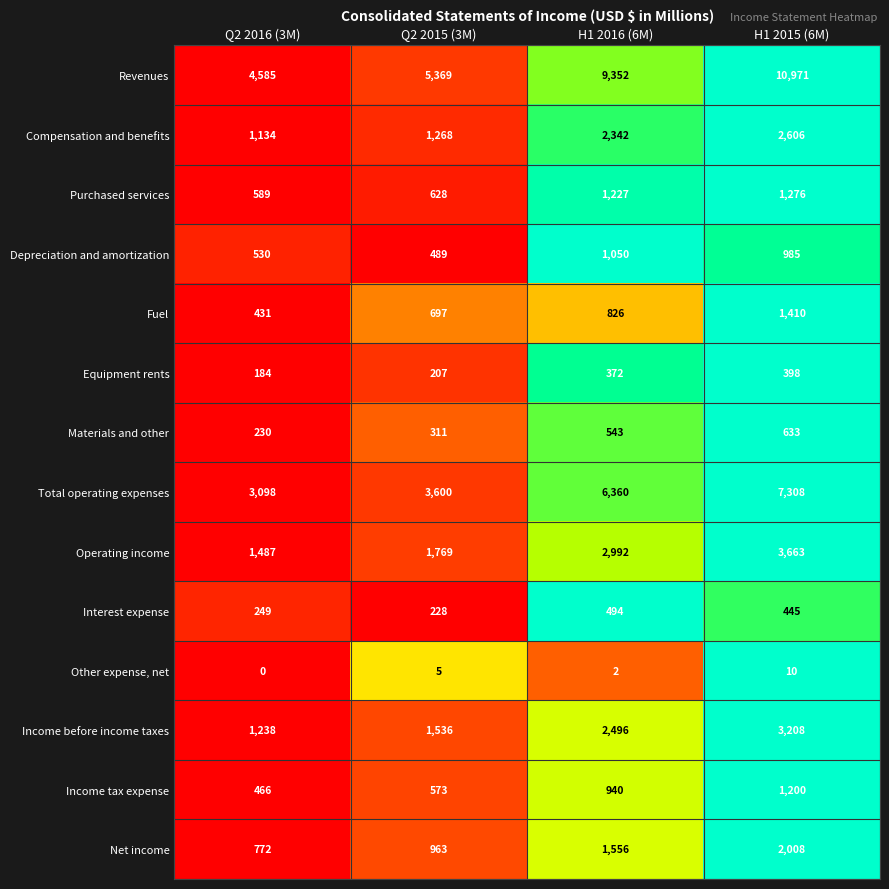

The Revenues series shows 15628 at H1 2015 (6M). True or false?

False